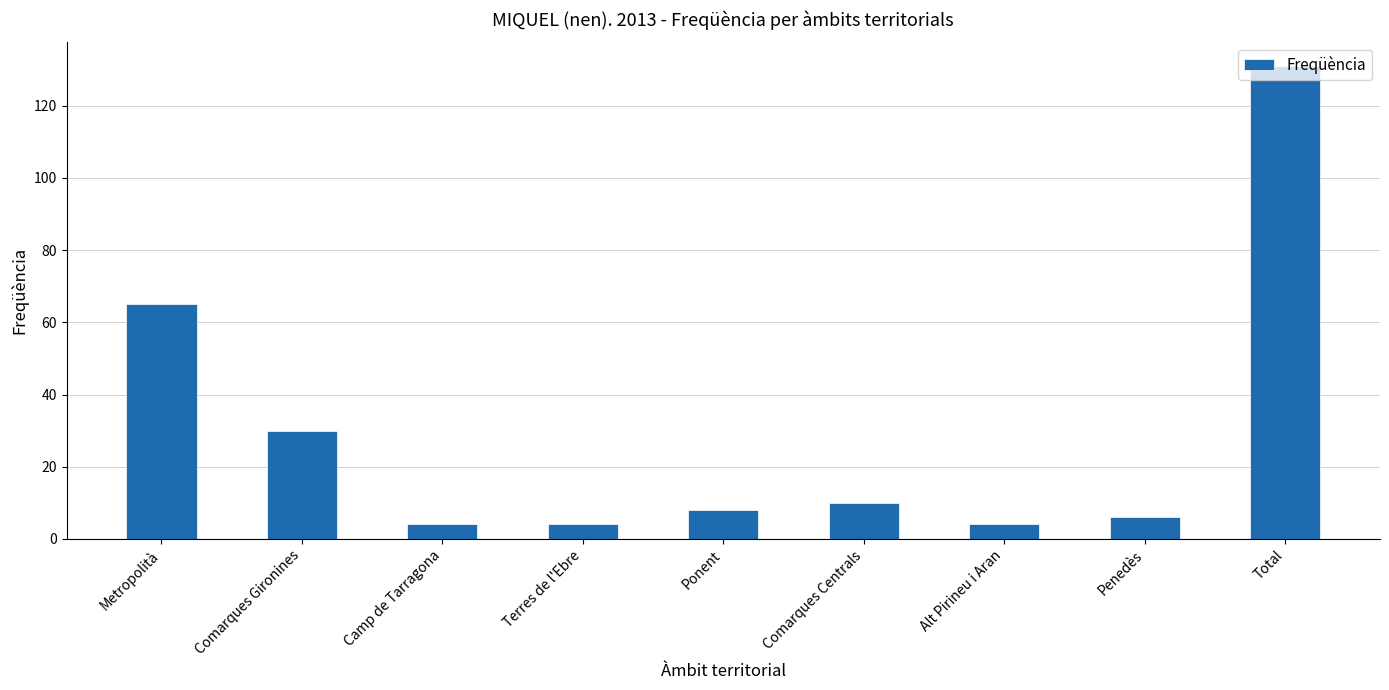

What is the difference between the second highest and minimum values?

61